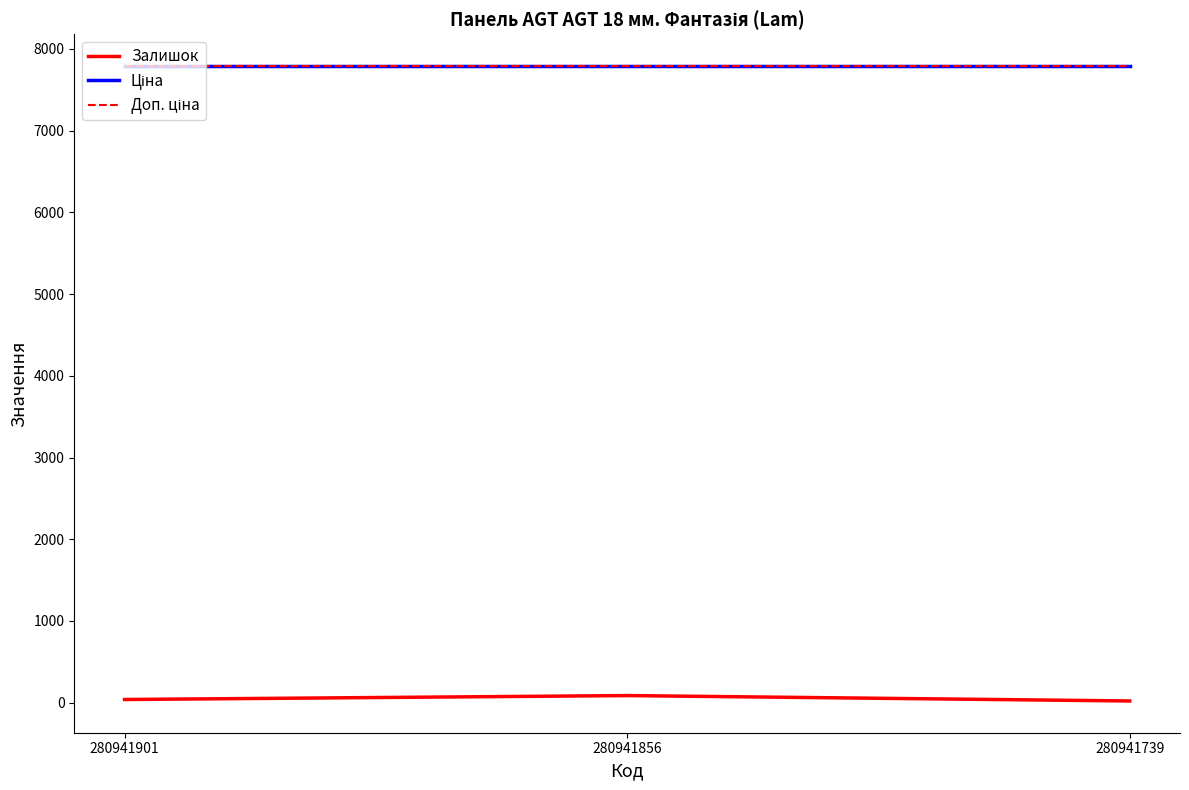

What is the difference between the maximum and minimum values in the Залишок series?

66.0